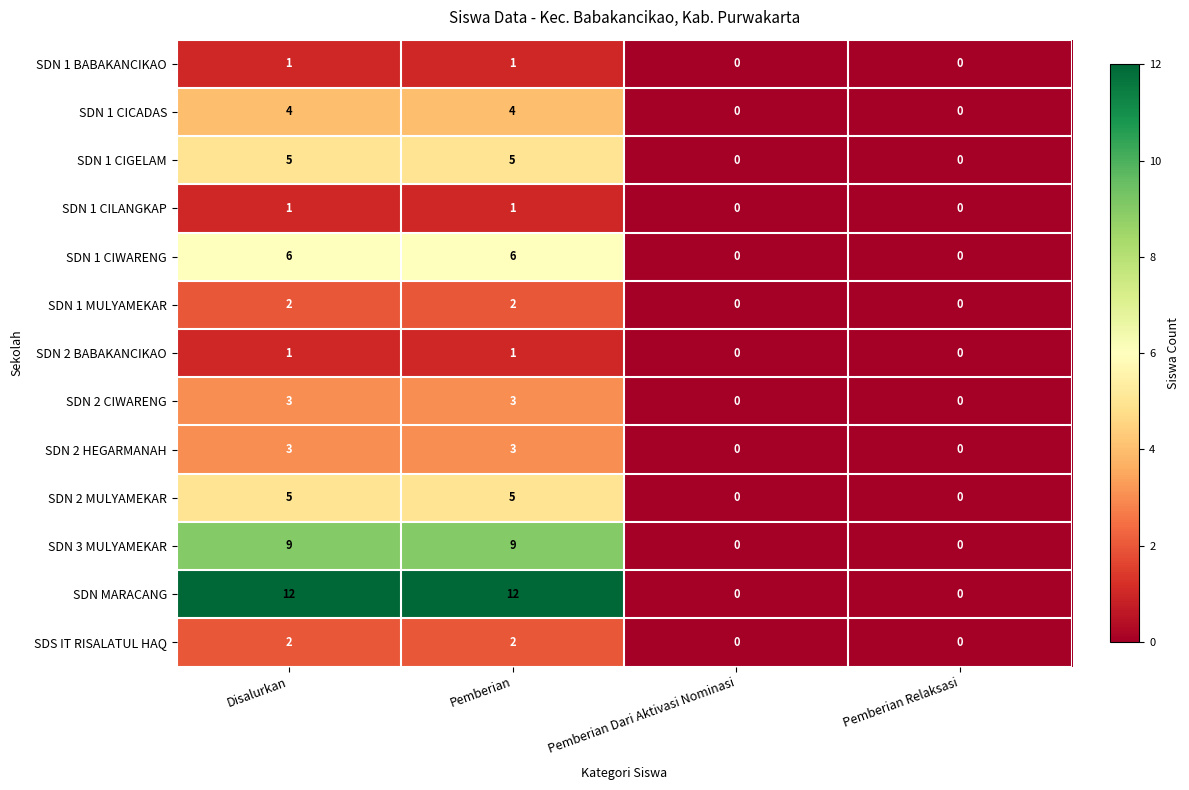

What is the spread (max minus min) of values at Disalurkan?

11